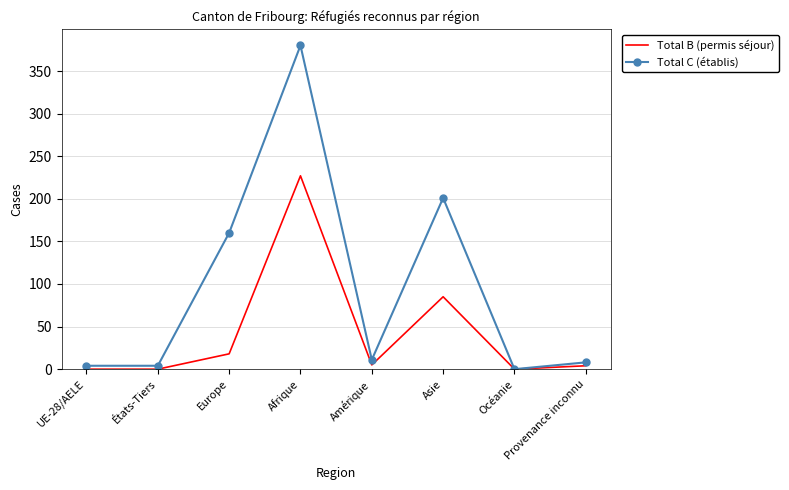

True or false: Total C (établis) has a value of 168 at Afrique.

False